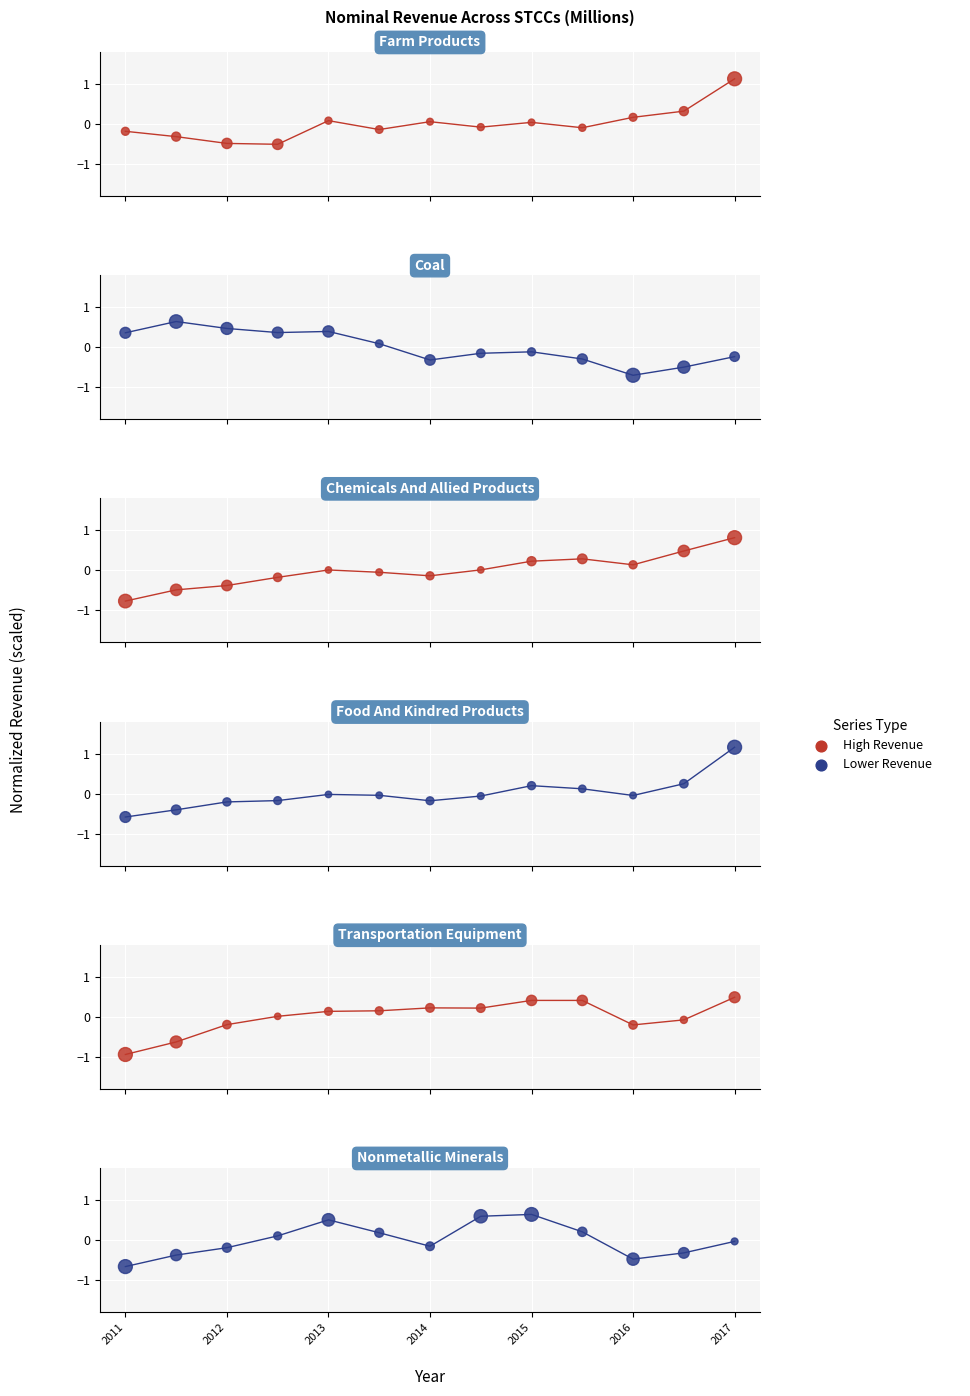

Which series reaches the maximum Y coordinate?

Food And Kindred Products